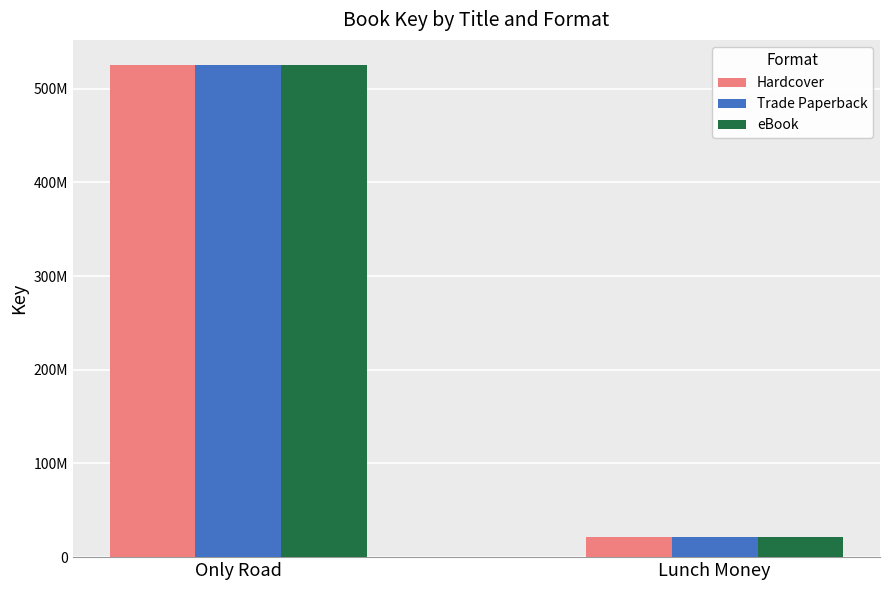

Rank the series by their maximum value, from highest to lowest.

Hardcover, Trade Paperback, eBook